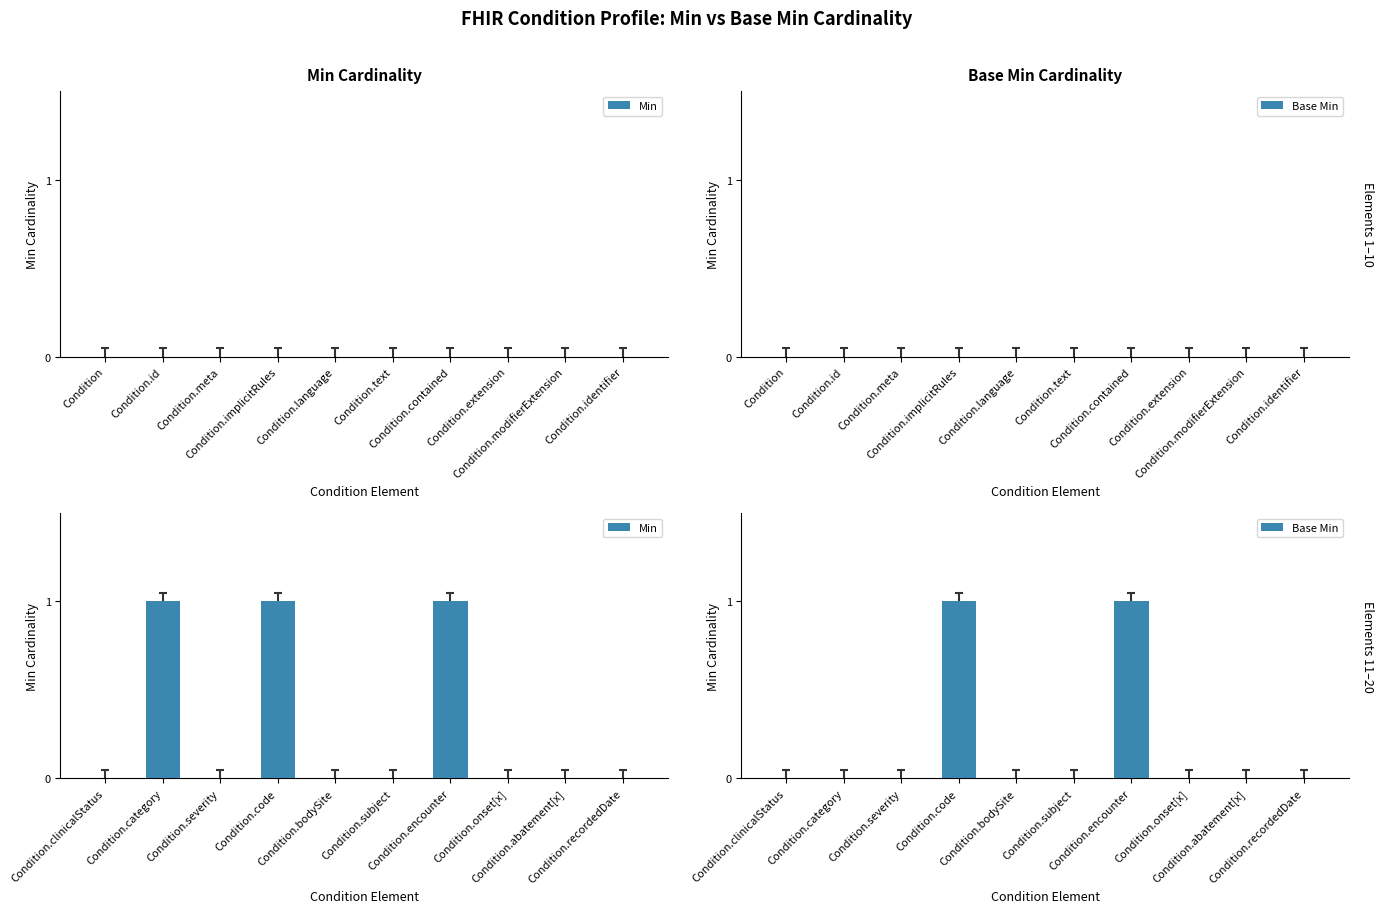

What is the difference between the maximum and minimum values in the Min series?

1